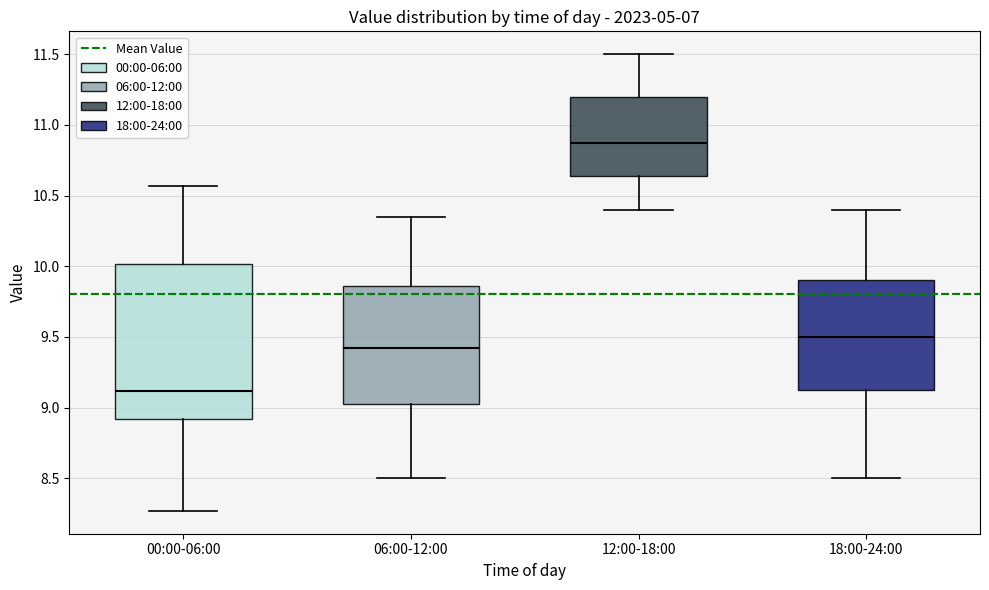

Which box is the tallest, from its lower edge to its upper edge?

00:00-06:00